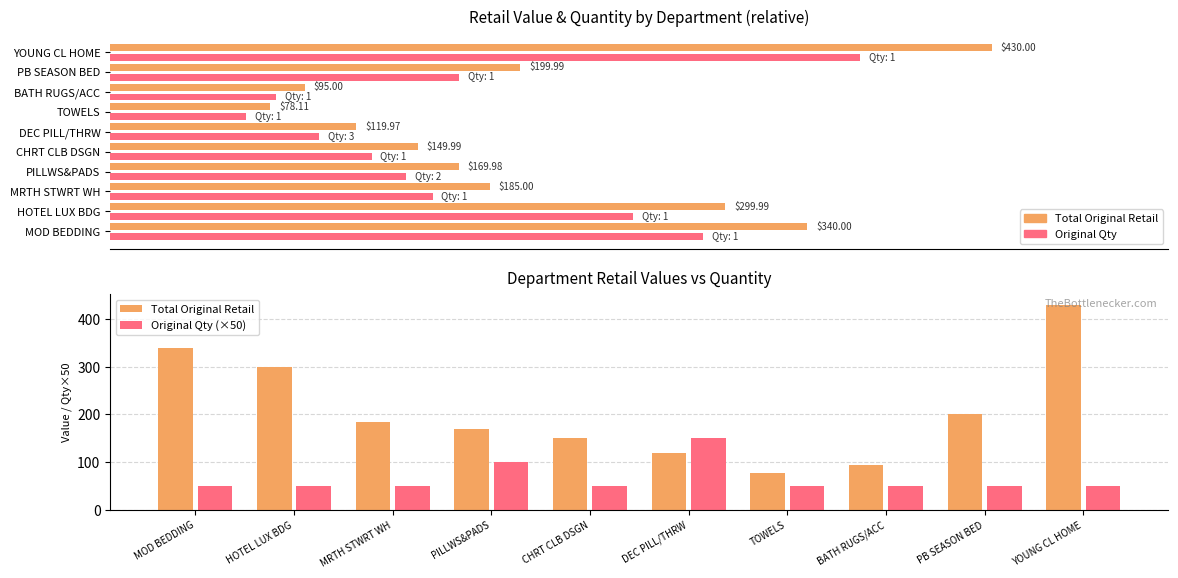

True or false: Original Qty (×50) has a value of 83.9 at MOD BEDDING.

False